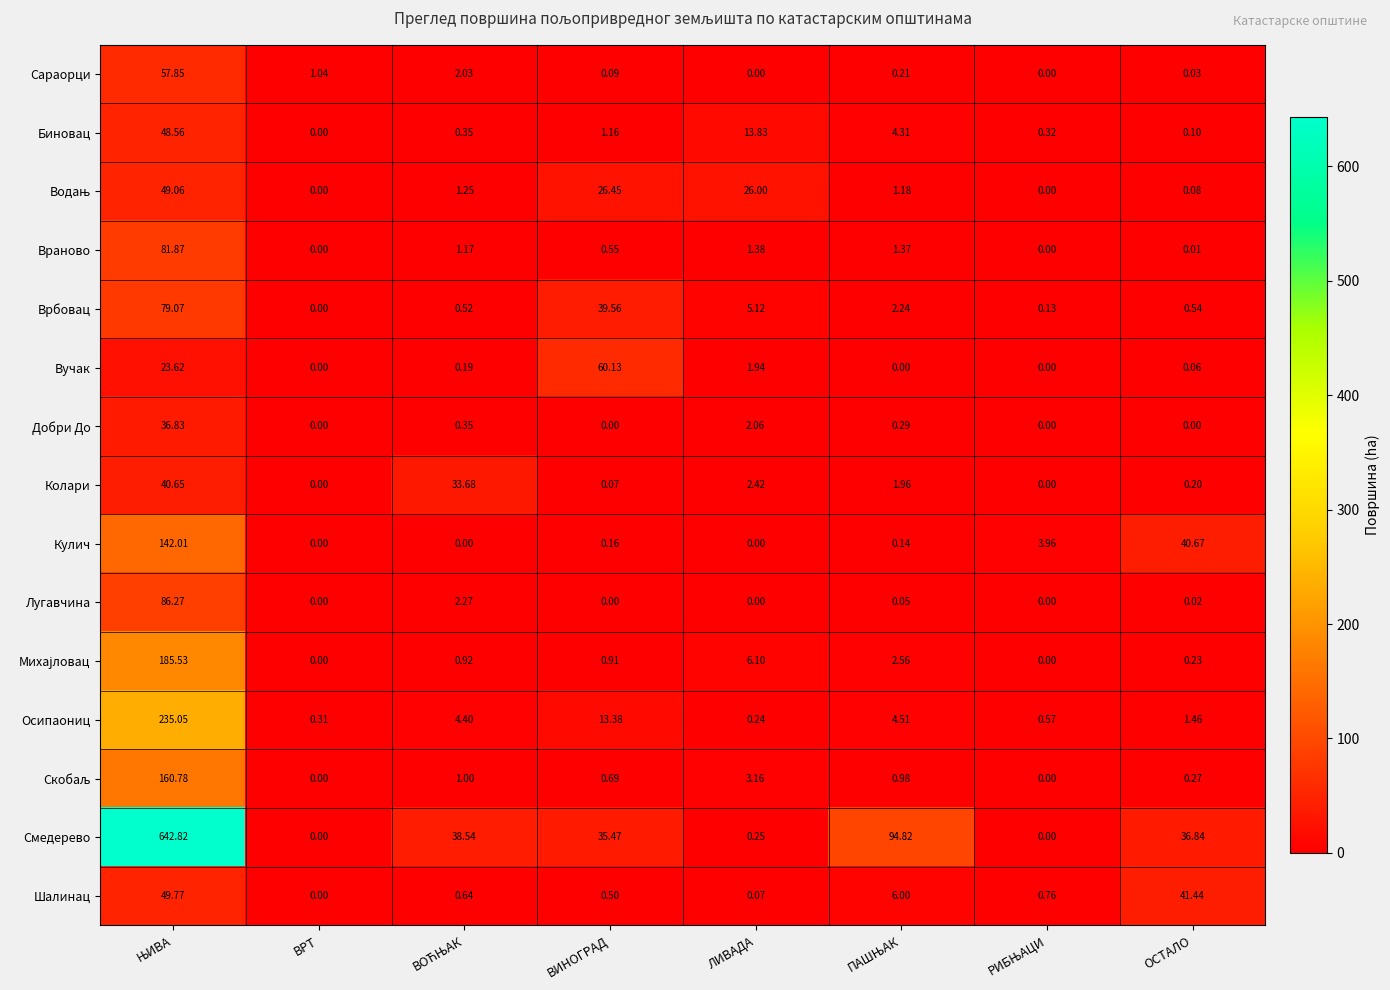

Which category has the lowest value in the Биновац series?

ВРТ